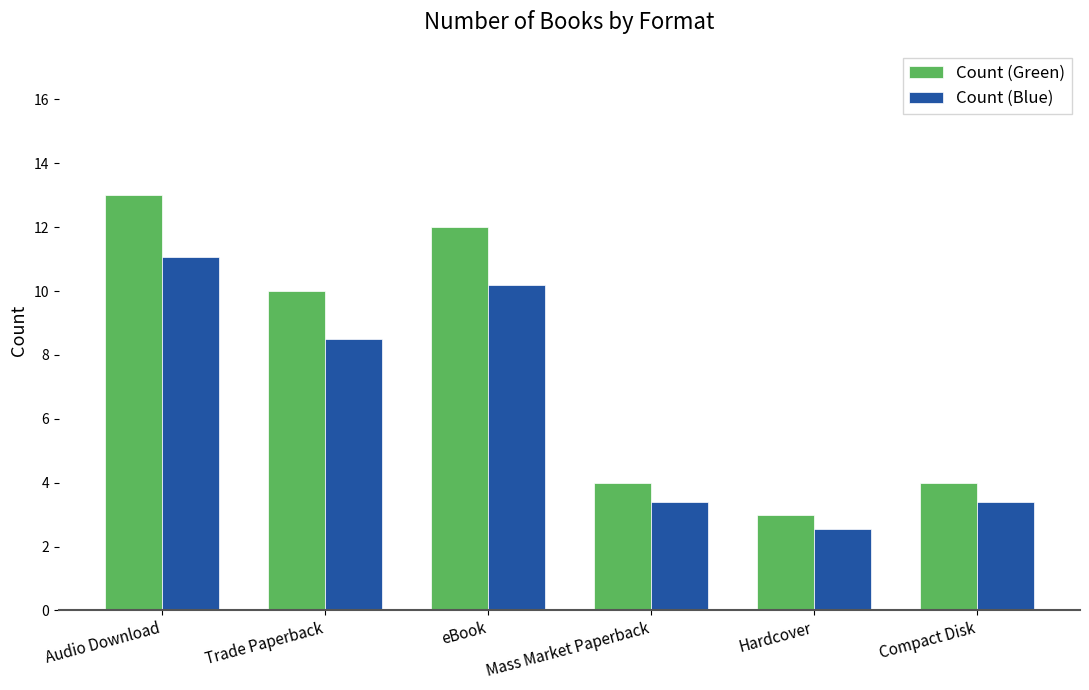

Count the Count (Green) values in the range 4 to 12.

4